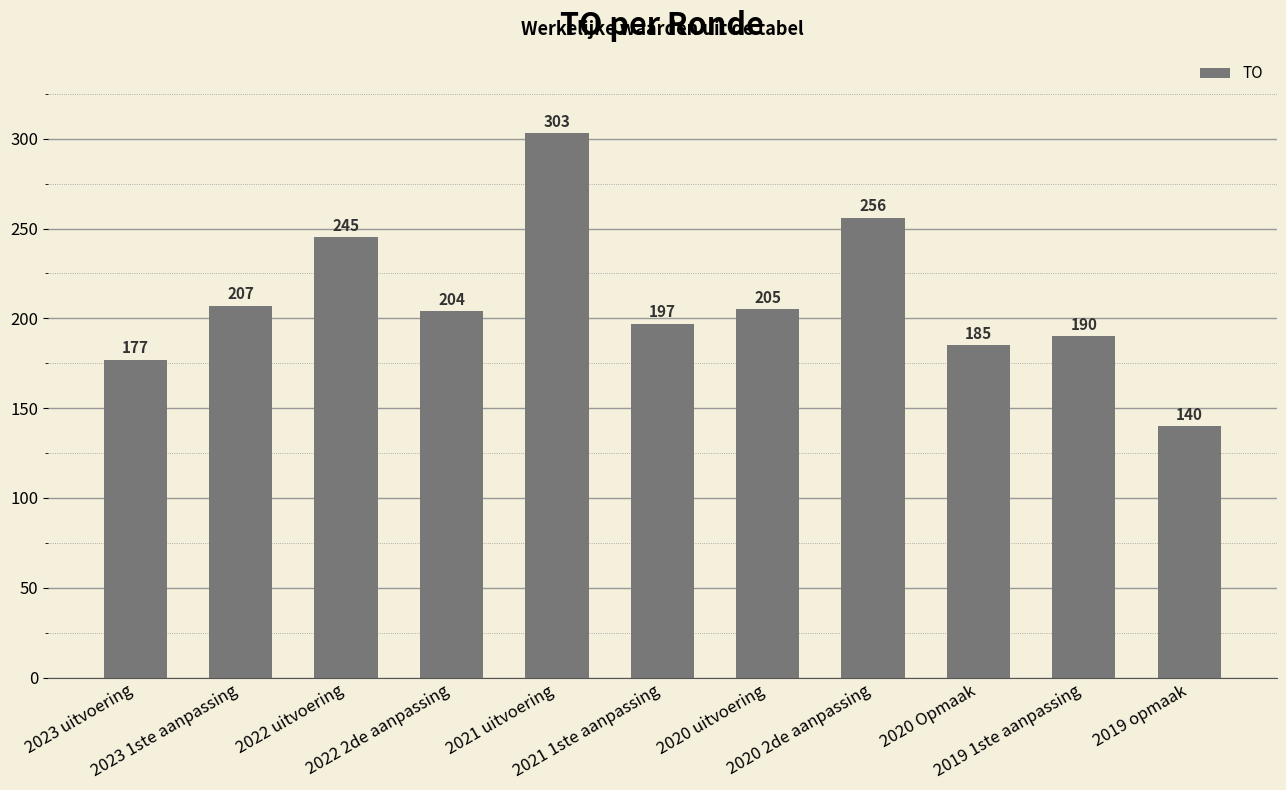

How many values are below 204?

5